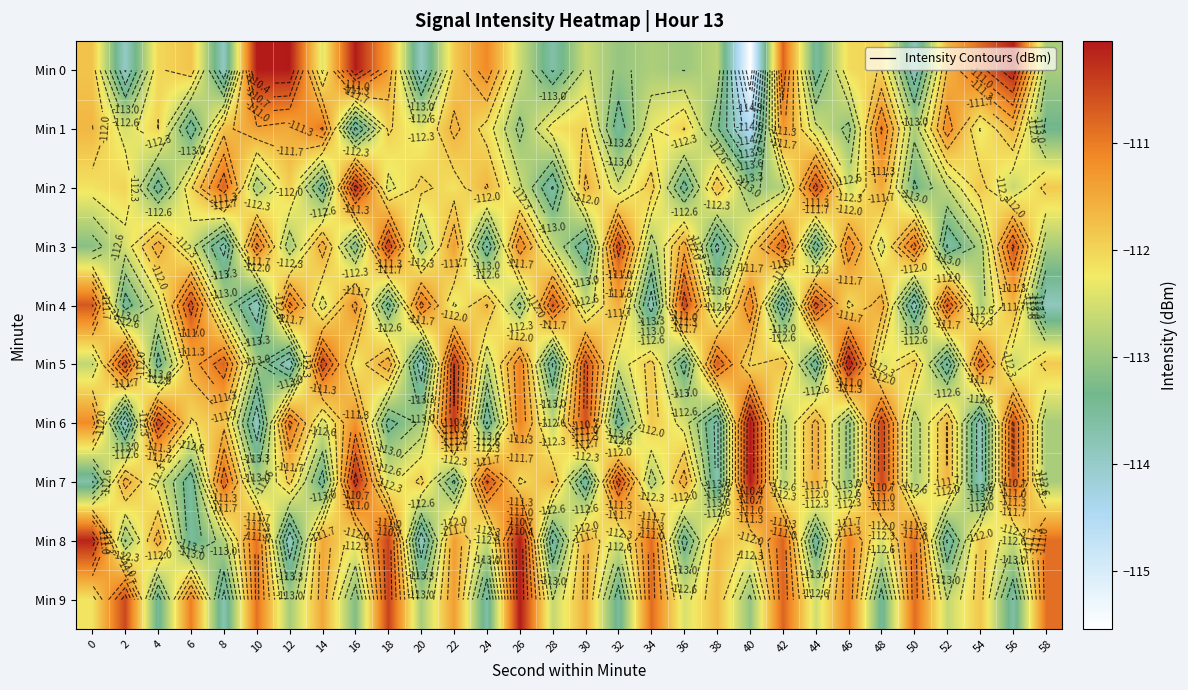

What is the smallest value displayed?

-115.5